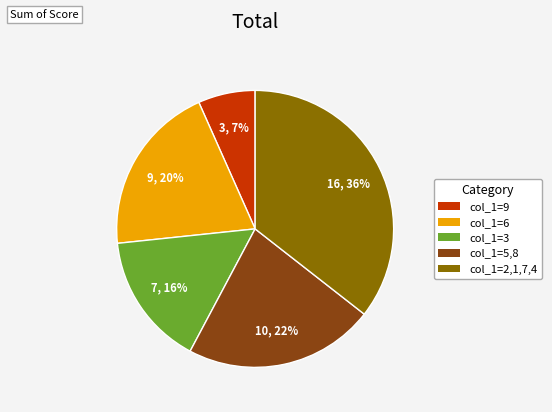

Combined, do col_1=3 and col_1=2,1,7,4 account for over 50%?

Yes